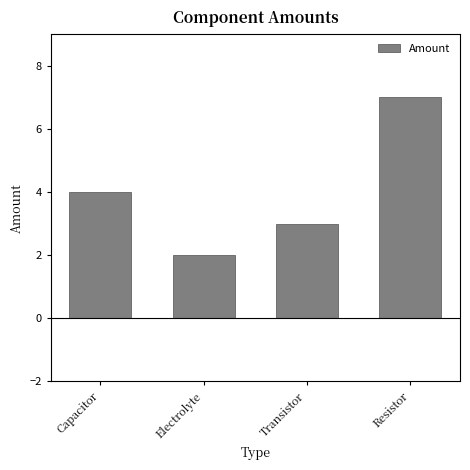

The value at Transistor is 3. True or false?

True